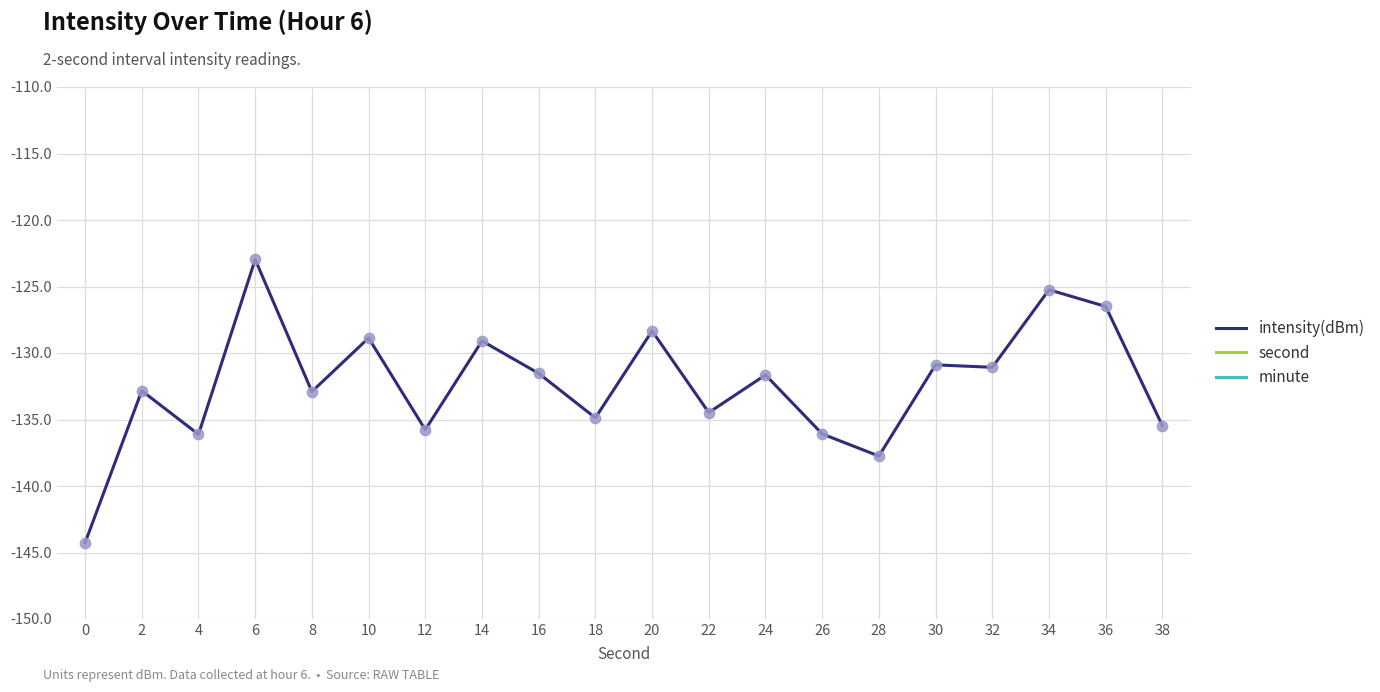

Which series contains the highest Y value?

second